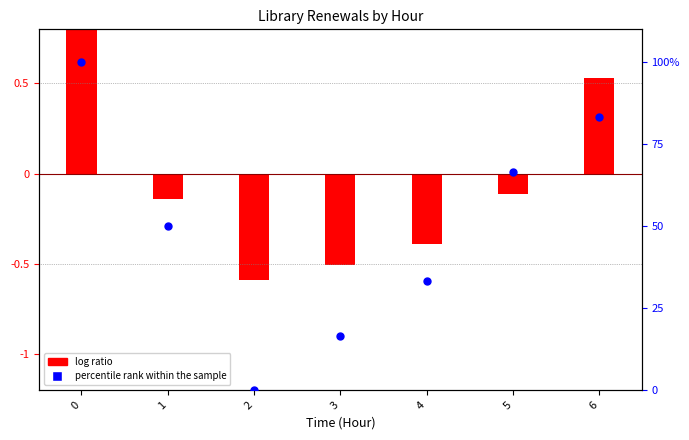

What is the ratio of the value at 5 to the value at 0?

0.7